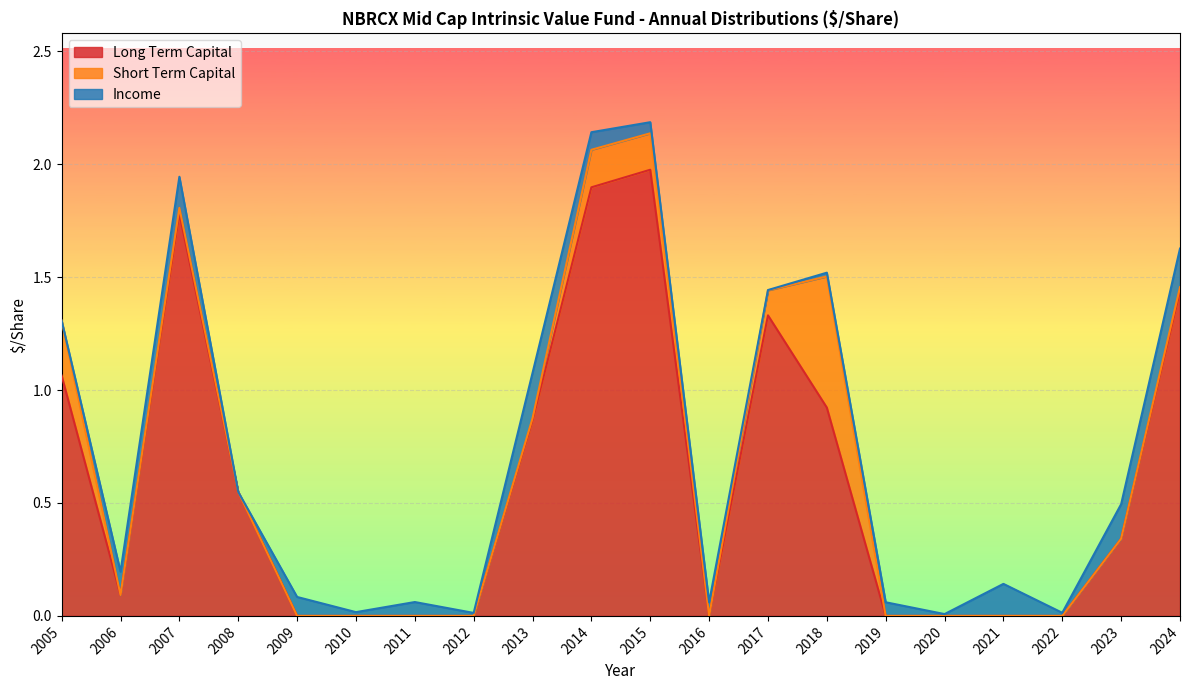

The value of Short Term Capital at 2007 is 0.0. True or false?

False